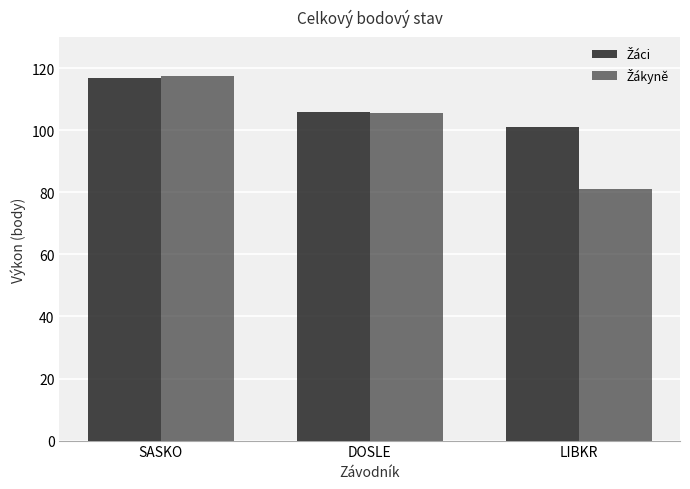

Are the bars grouped side by side (vs. stacked)?

Yes